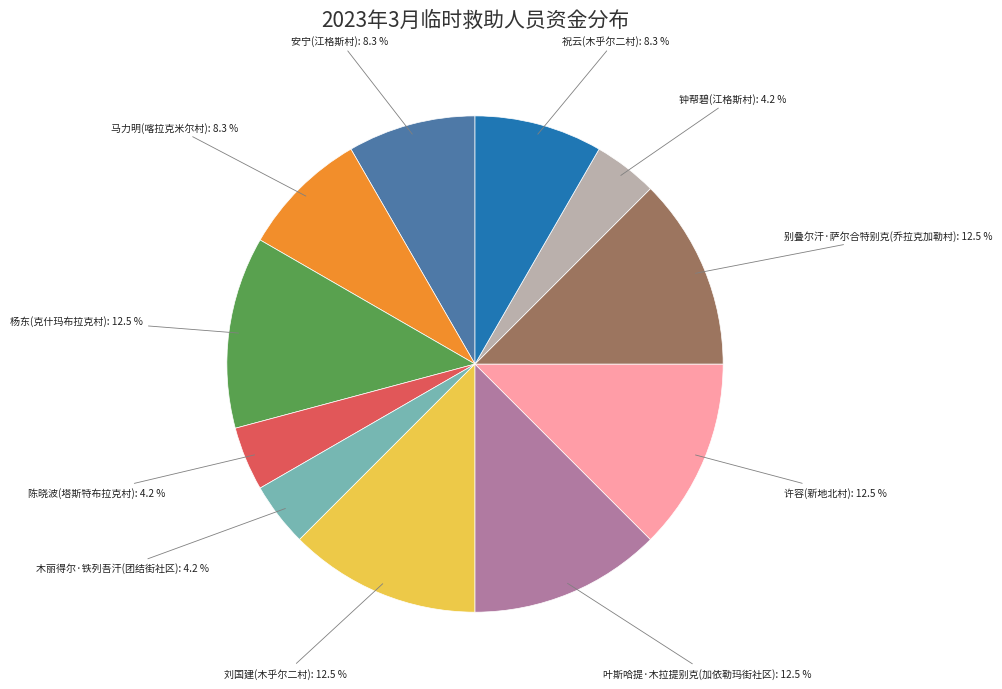

Approximately how many times larger is the value at 杨东(克什玛布拉克村): 12.5 % compared to 刘国建(木乎尔二村): 12.5 %?

1.0